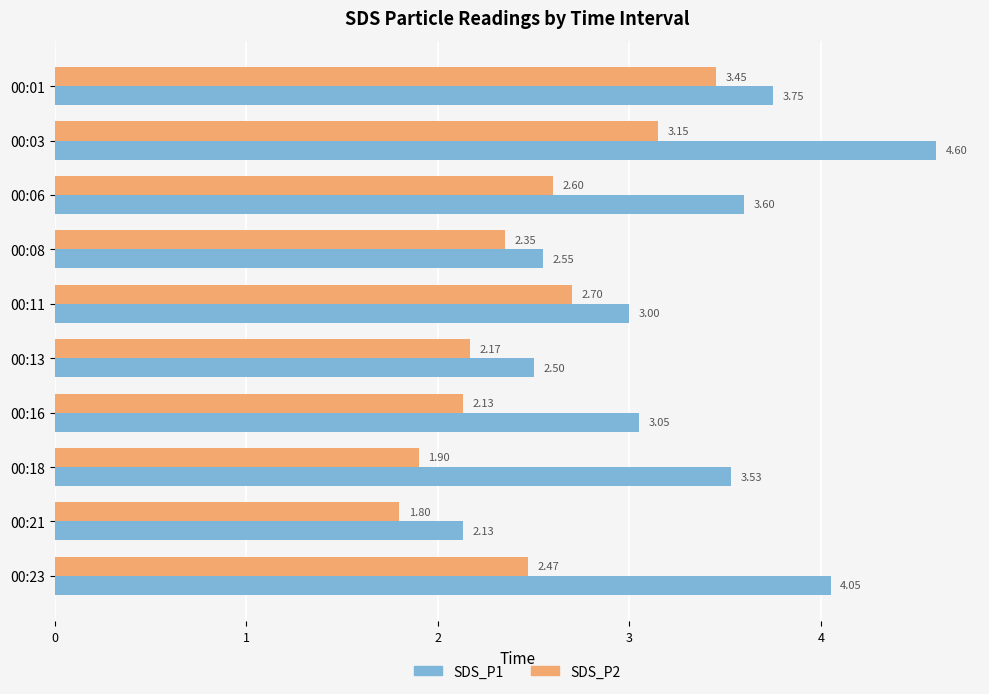

List the series in order of their peak value, lowest first.

SDS_P2, SDS_P1